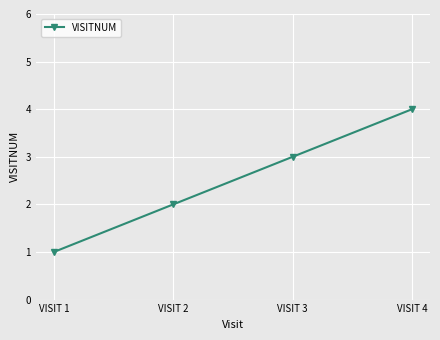

What is the ratio of the value at VISIT 1 to the value at VISIT 3?

0.3